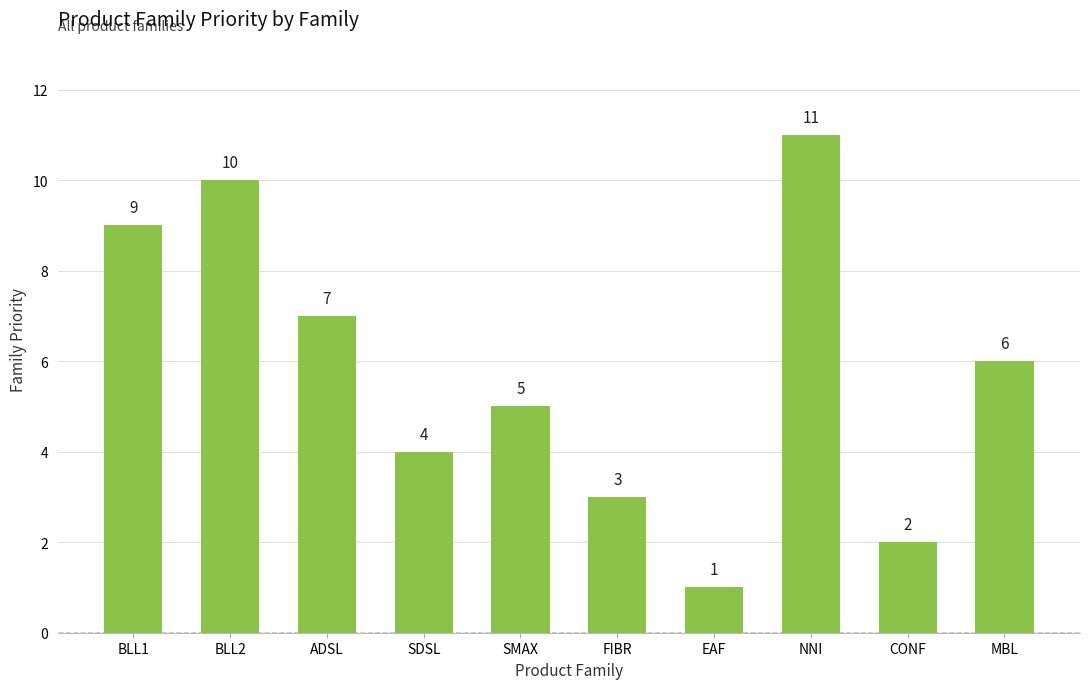

What is the sum of all values?

58